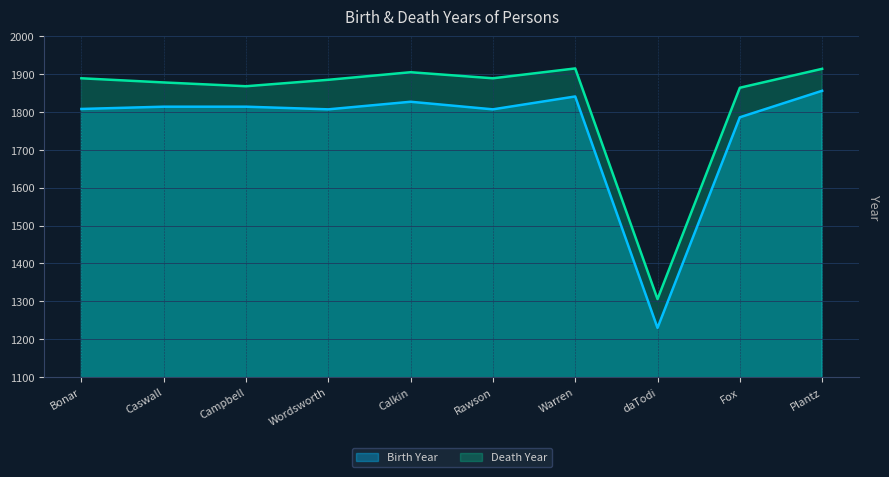

Where is Birth Year nearest to the value 1543?

Fox